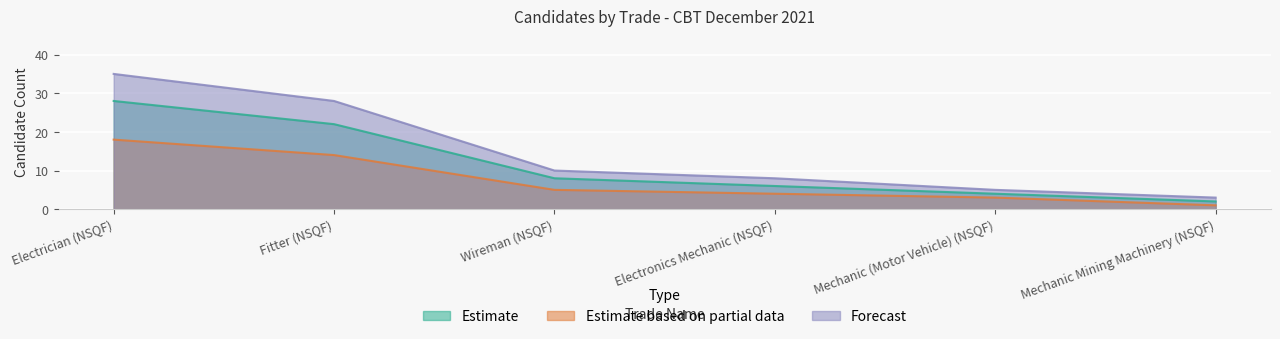

What is the difference between the Estimate based on partial data values at Electronics Mechanic (NSQF) and Wireman (NSQF)?

1